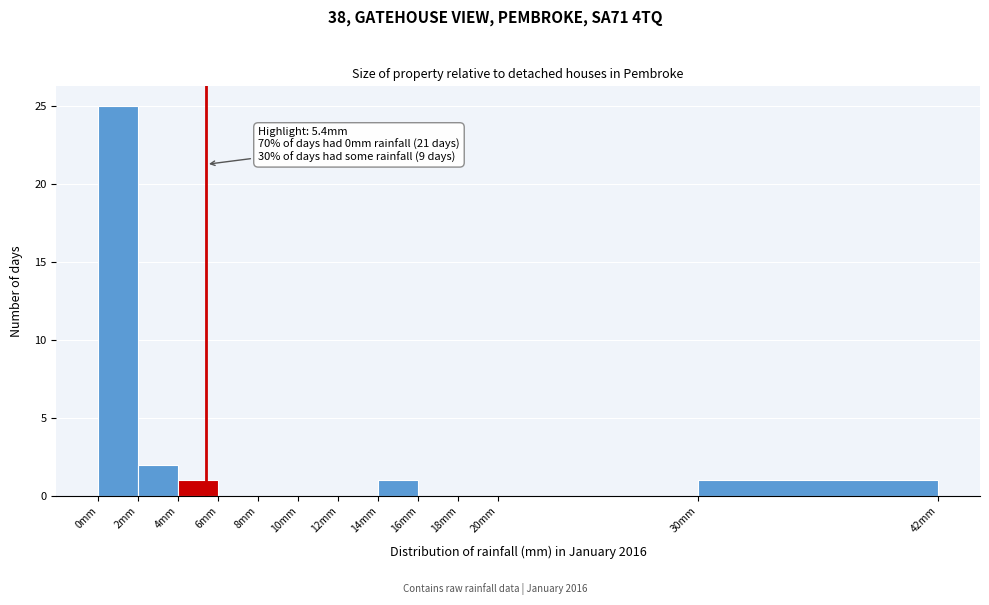

Over which range of the x-axis is the bar tallest?

0 to 2